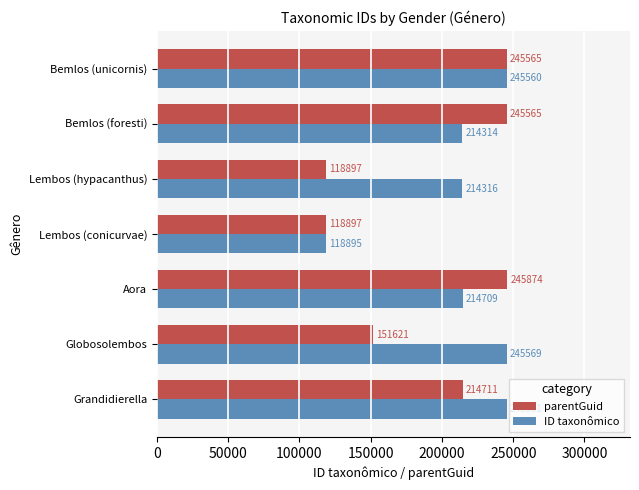

How many values in the parentGuid series are below 214711?

3